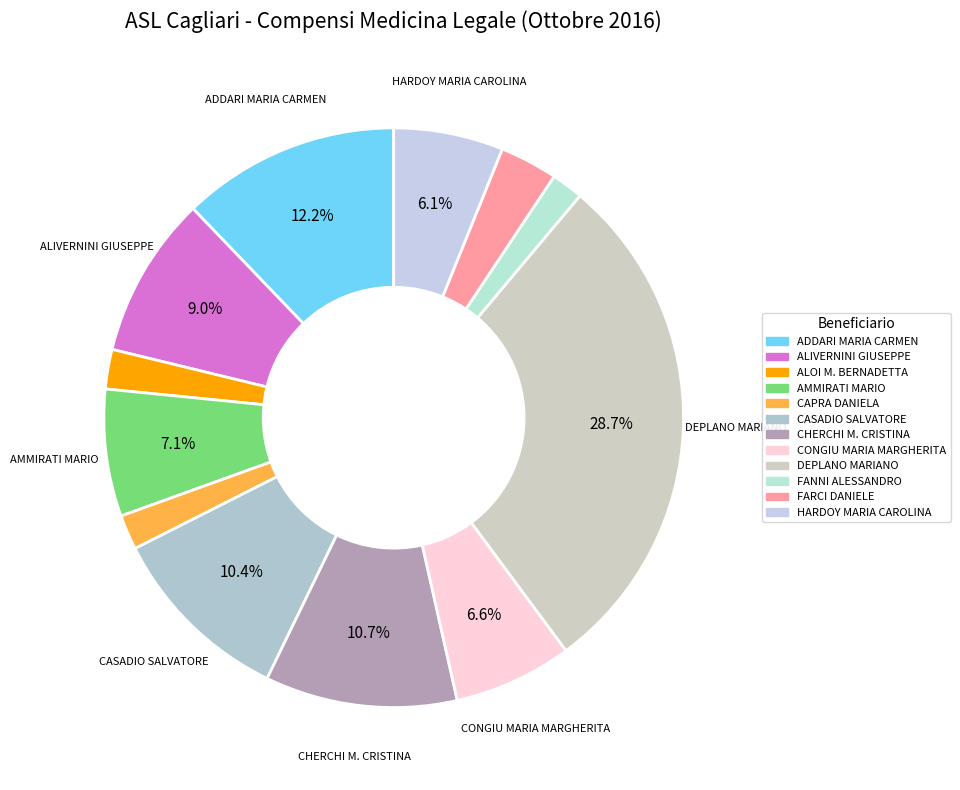

To the nearest percent, what portion does FARCI DANIELE represent?

3%